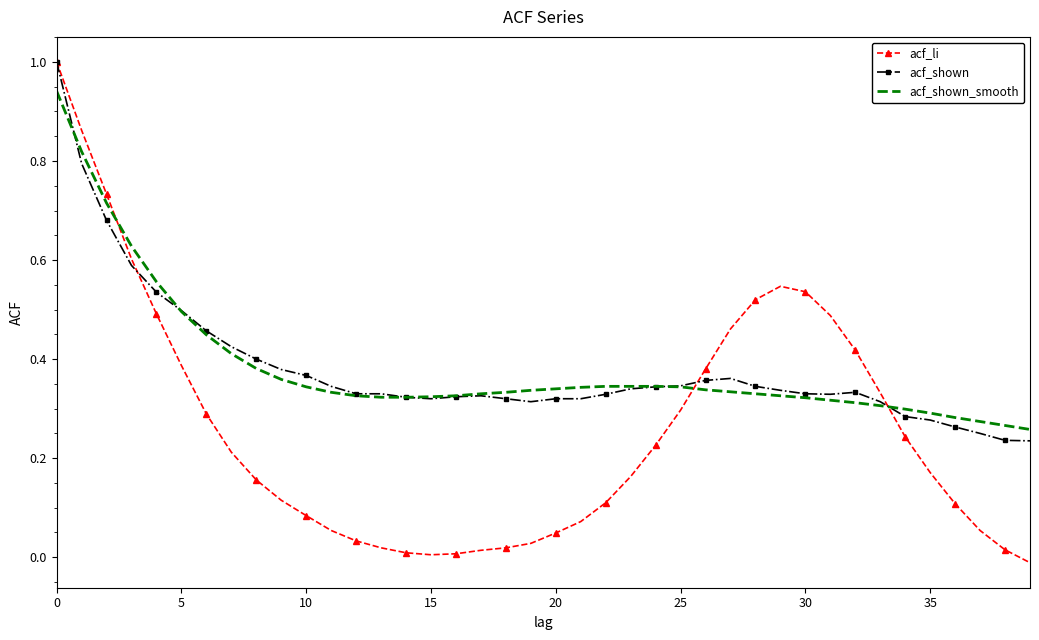

What is the highest value of the acf_li series?

1.0